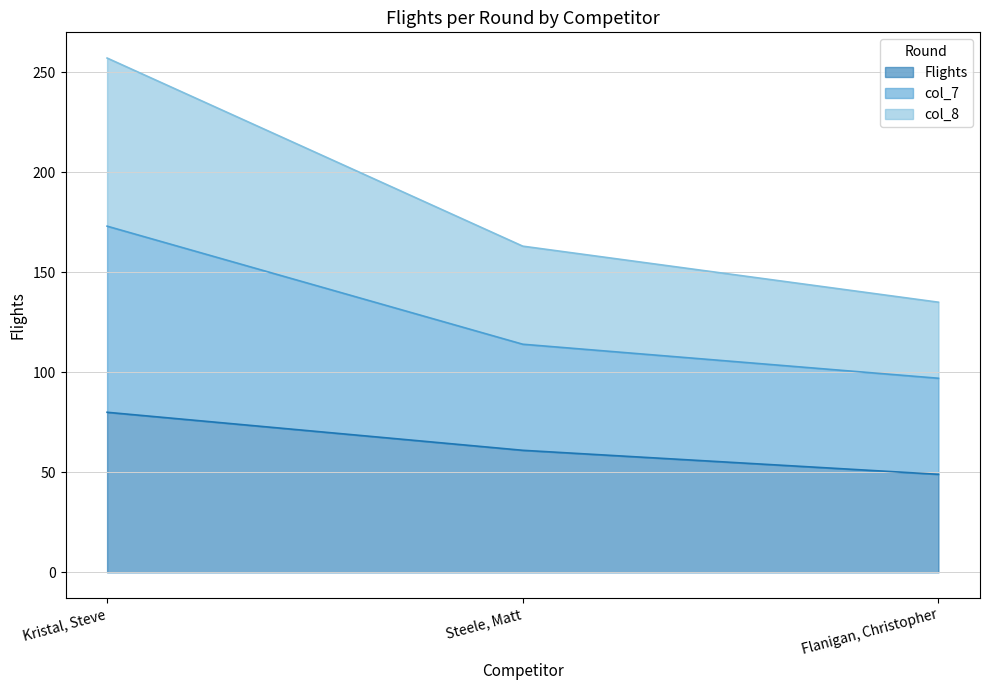

Reading right to left, transcribe all the data shown in this chart.

Flights: Flanigan, Christopher=49	Steele, Matt=61	Kristal, Steve=80
col_7: Flanigan, Christopher=97	Steele, Matt=114	Kristal, Steve=173
col_8: Flanigan, Christopher=135	Steele, Matt=163	Kristal, Steve=257